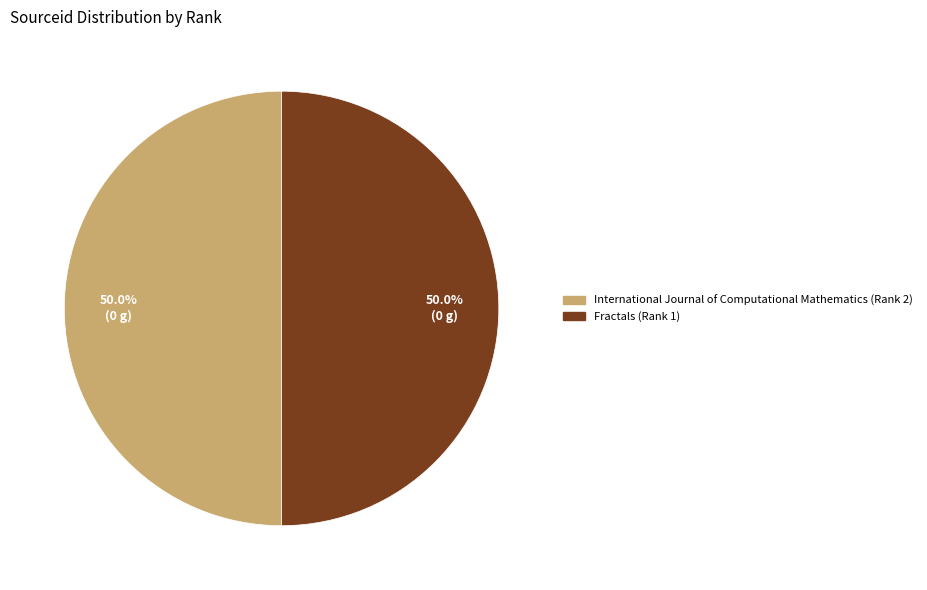

The International Journal of Computational Mathematics (Rank 2) slice represents 50% of the pie. True or false?

True